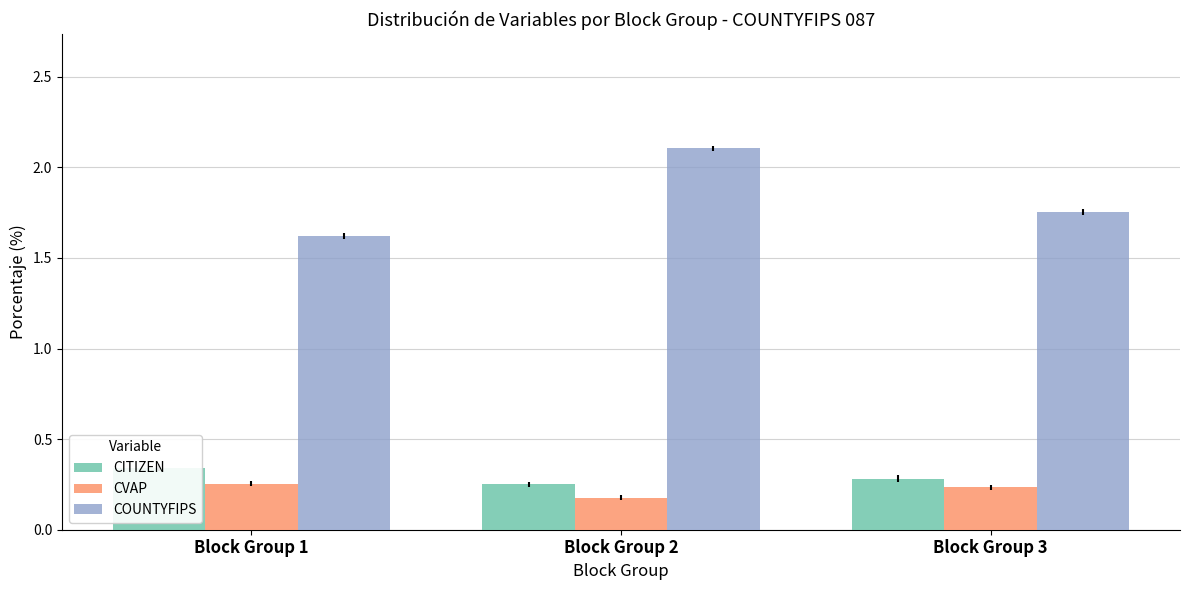

Is it true that CVAP equals 0.3 at Block Group 1?

True